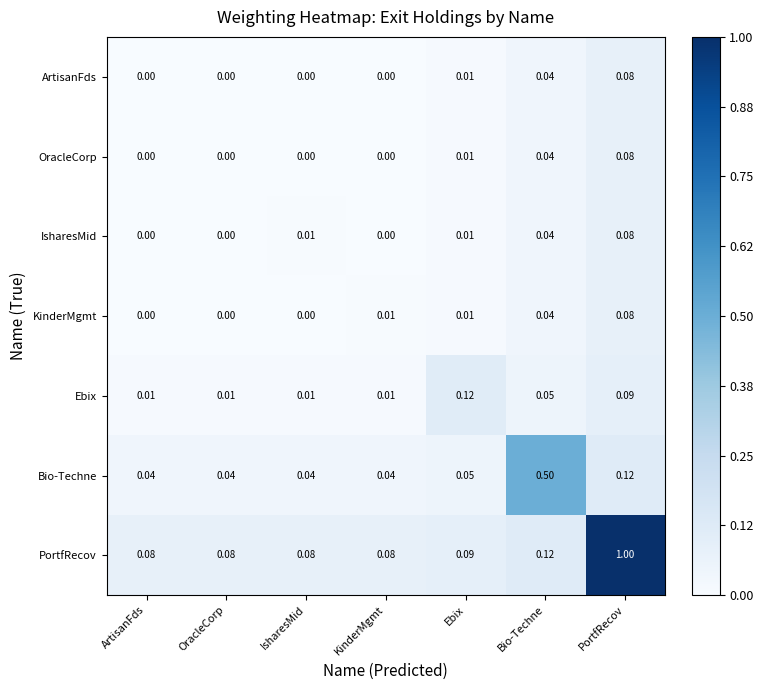

At which category is the sum across all series the highest?

PortfRecov